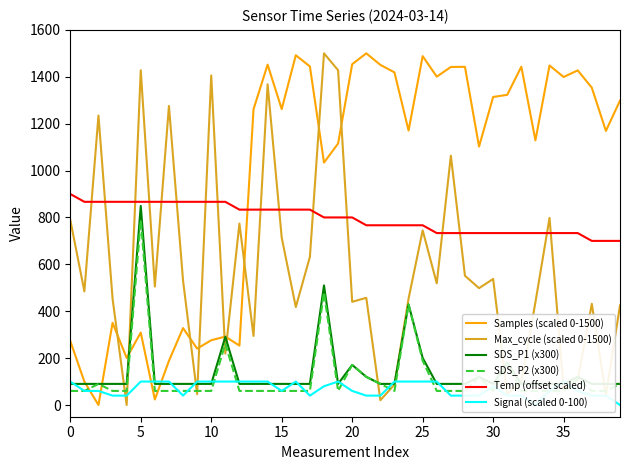

What is the average value of the Signal (scaled 0-100) series?

68.5